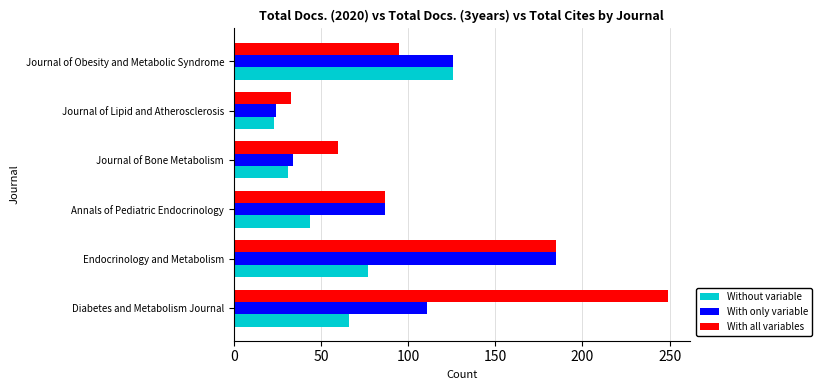

Which series has the largest range (max minus min)?

With all variables